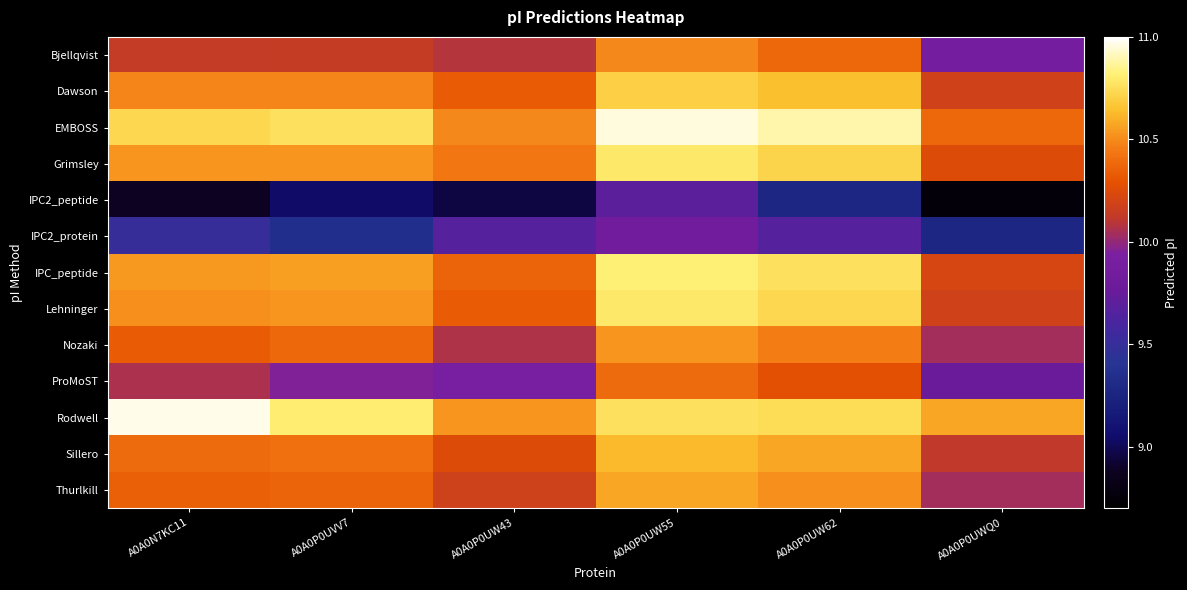

What is the smallest value displayed?

8.8